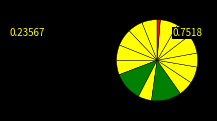

How many segments does this pie chart have?

15